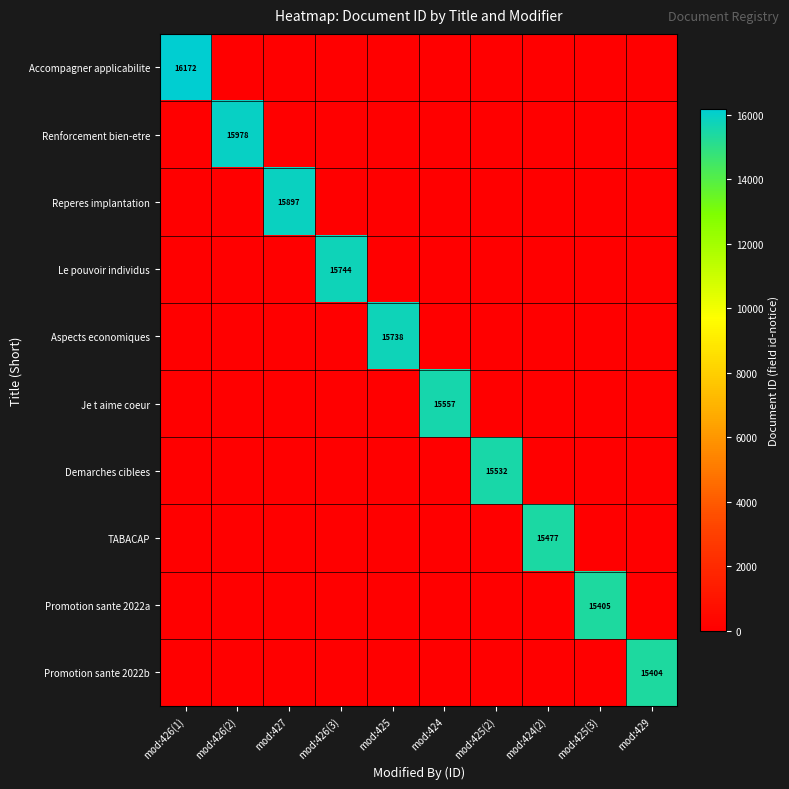

Is it true that Accompagner applicabilite equals 28160 at mod:426(1)?

False